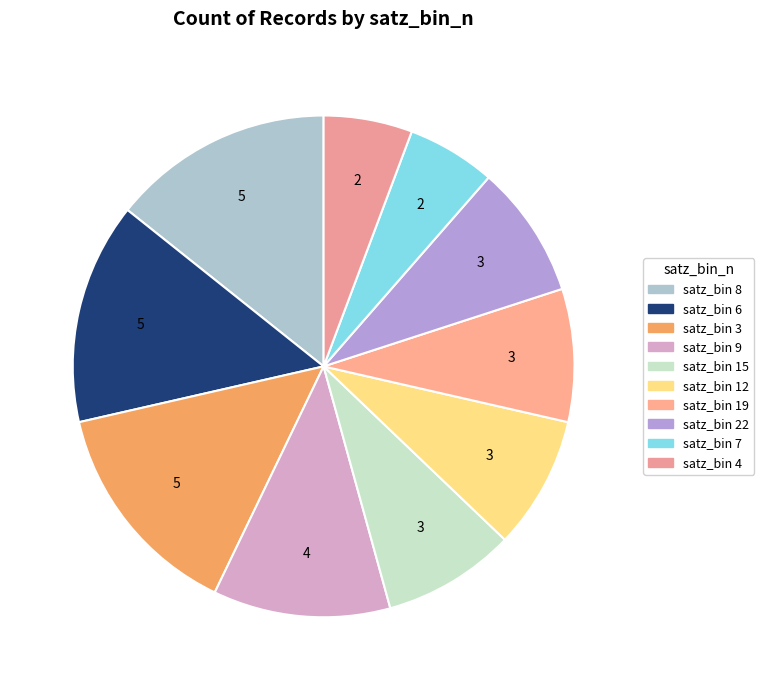

Count the number of slices in the pie.

10